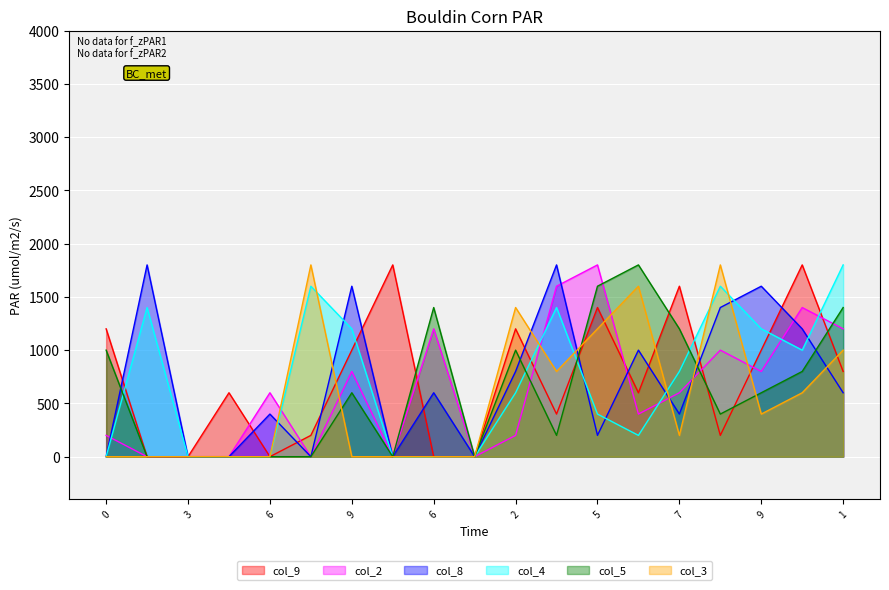

At how many categories does at least one series exceed 1782?

9